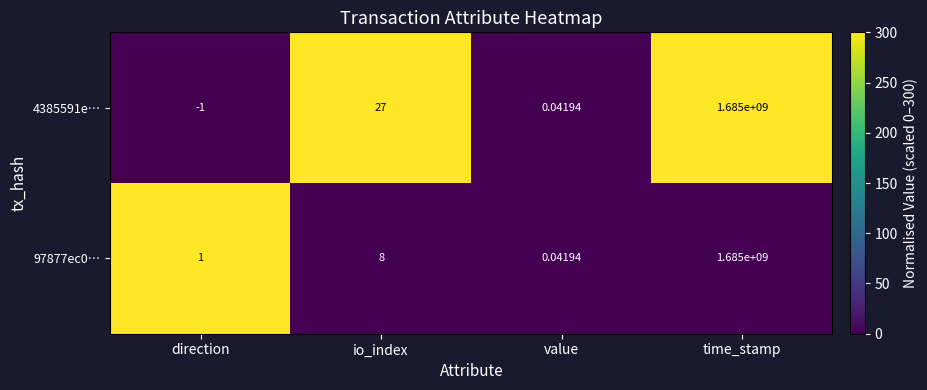

Rank the categories by 4385591e… value from highest to lowest.

time_stamp, io_index, value, direction